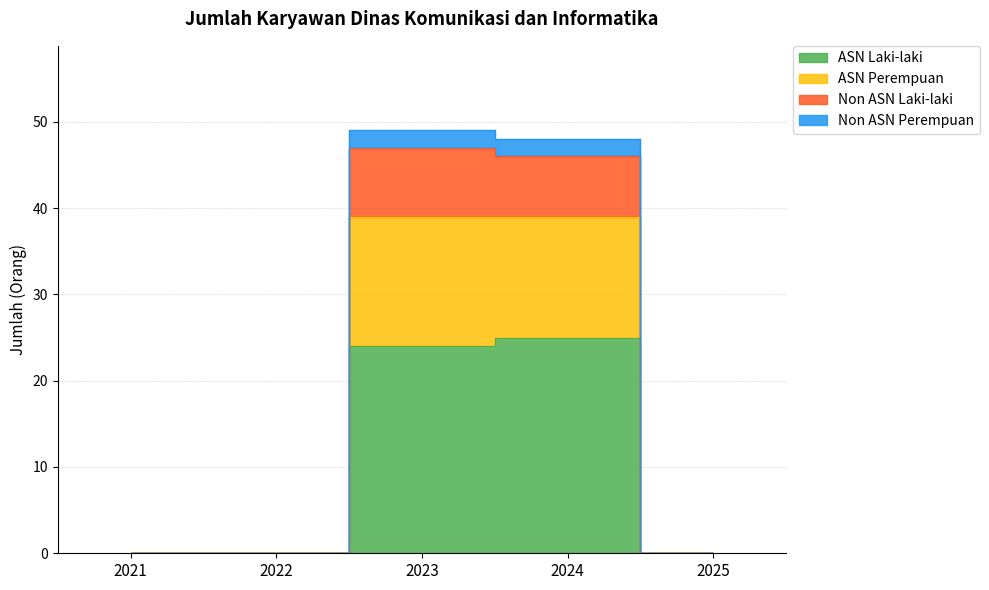

What are all the series names shown in the legend?

ASN Laki-laki, ASN Perempuan, Non ASN Laki-laki, Non ASN Perempuan